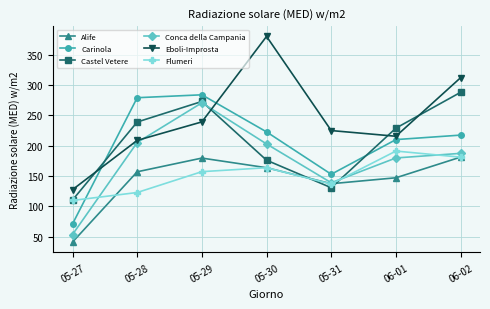

What is the label of the 2nd point from the left?

05-28